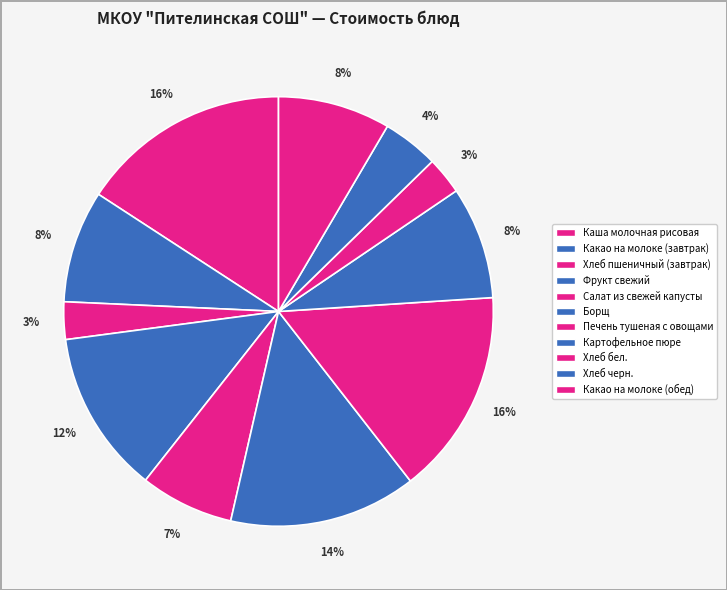

Between Картофельное пюре and Печень тушеная с овощами, which is larger?

Печень тушеная с овощами